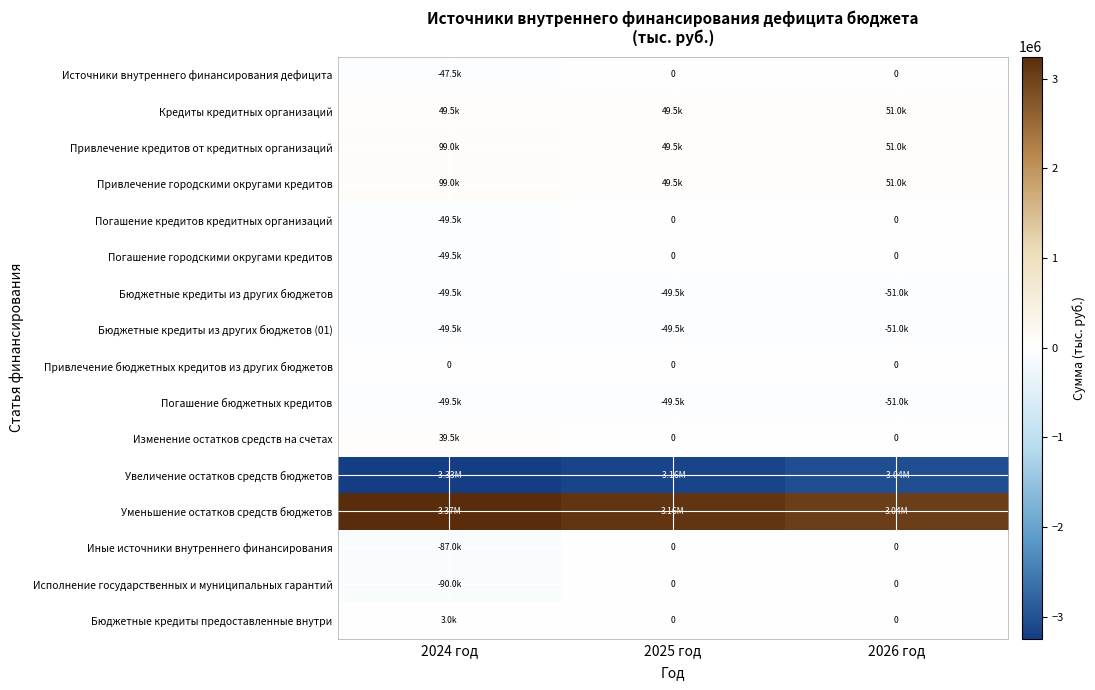

Is the value of Бюджетные кредиты предоставленные внутри at 2026 год greater than the value of Погашение городскими округами кредитов at 2026 год?

No